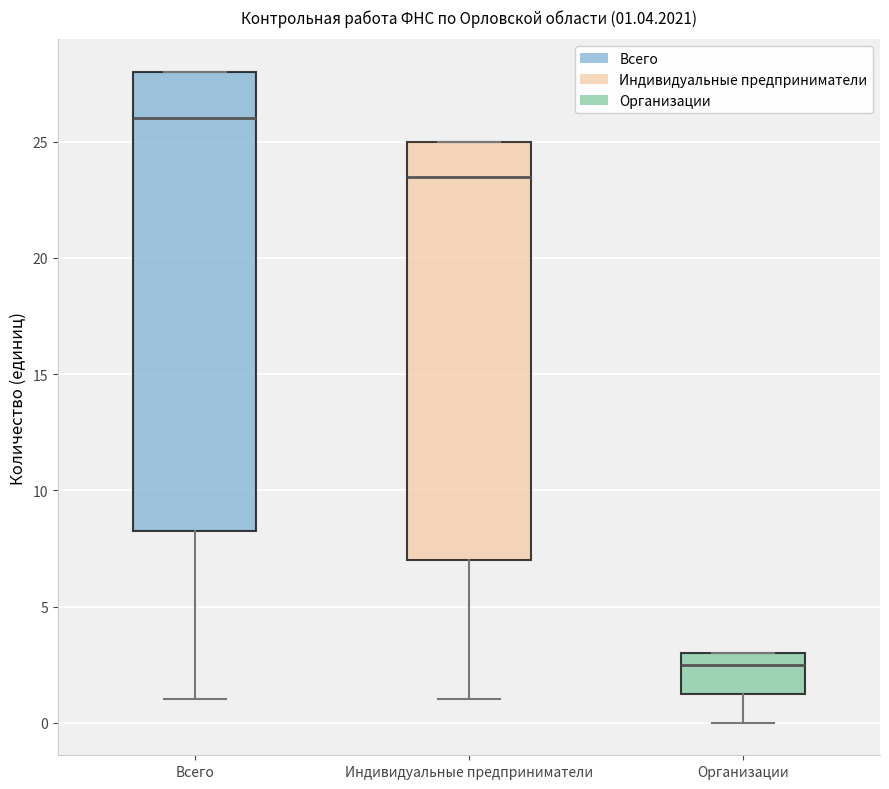

Comparing the boxes themselves (not the whiskers), which one is the tallest?

Всего